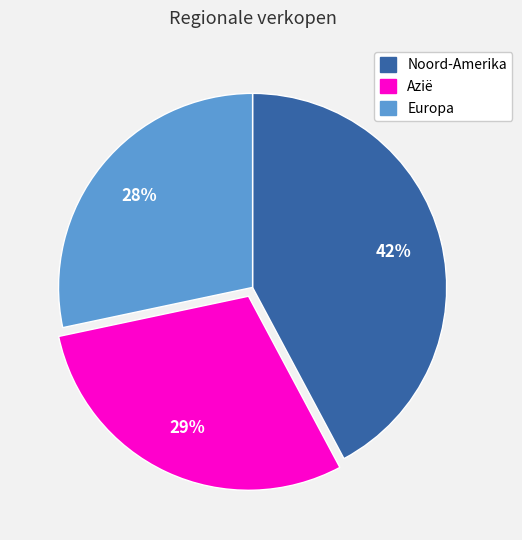

Rank the categories by value from highest to lowest.

Noord-Amerika, Azië, Europa